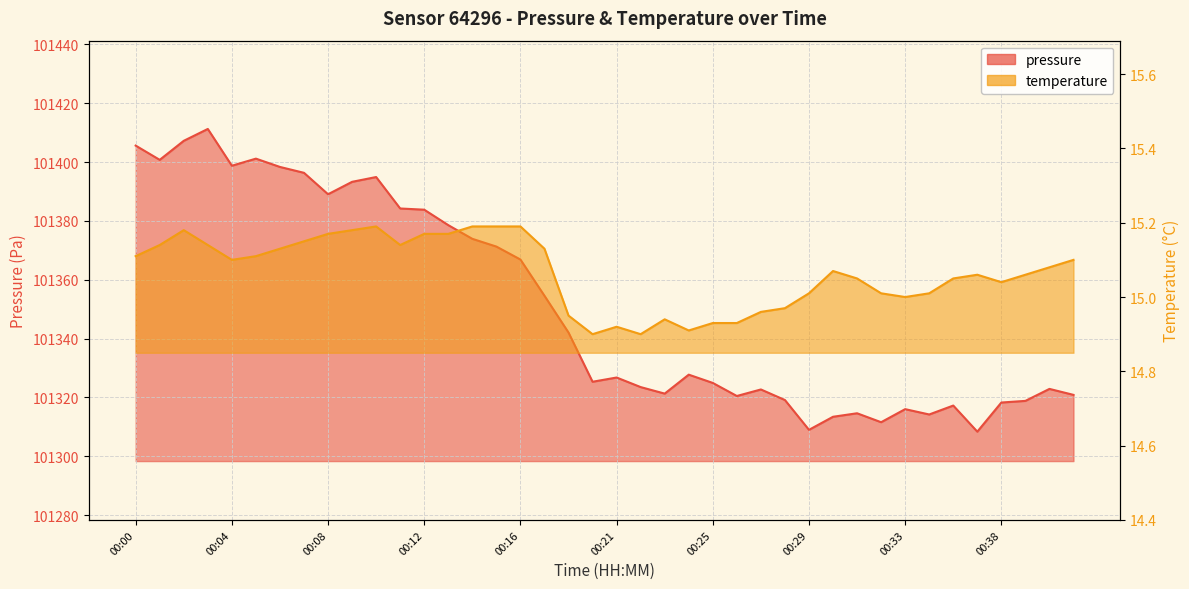

What is the greatest value displayed?

101411.2